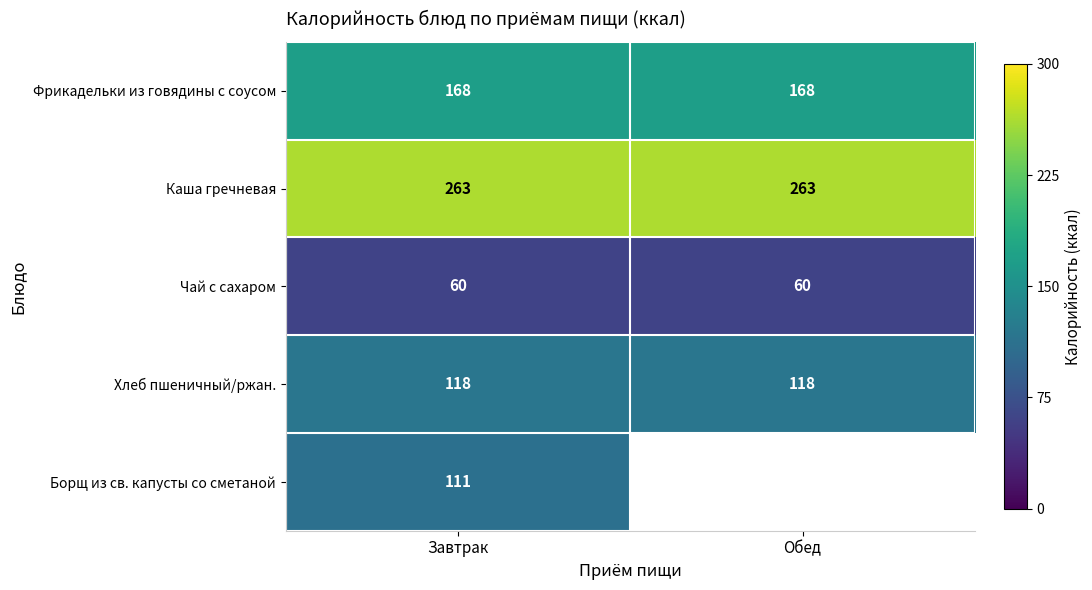

Read the Каша гречневая value at Обед.

263